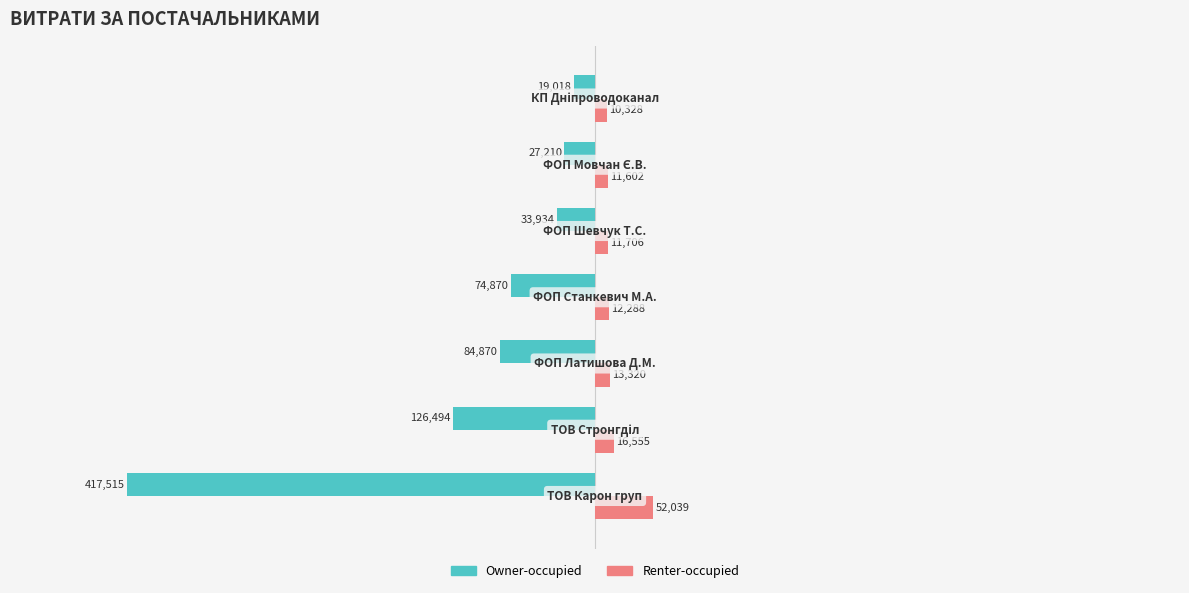

Which series has the widest spread of values?

Owner-occupied